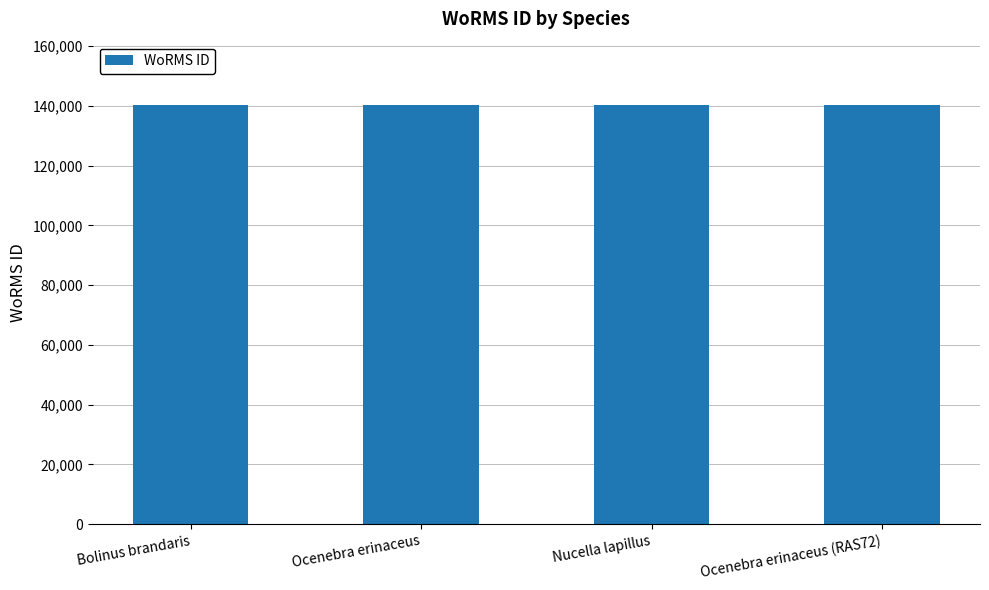

What is the maximum value shown in the chart?

140405